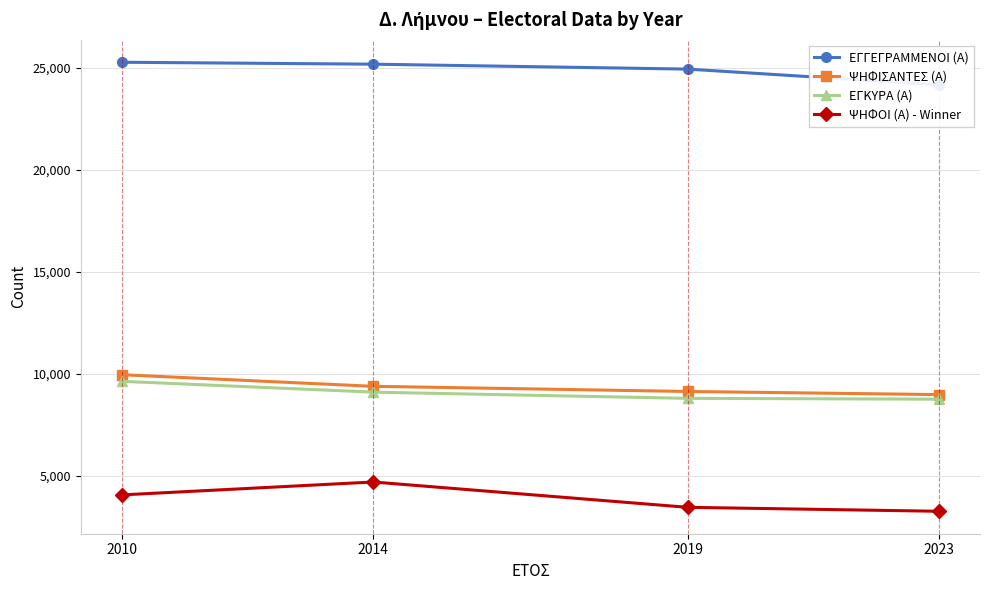

How many values in the ΨΗΦΟΙ (Α) - Winner series are below 4075?

2